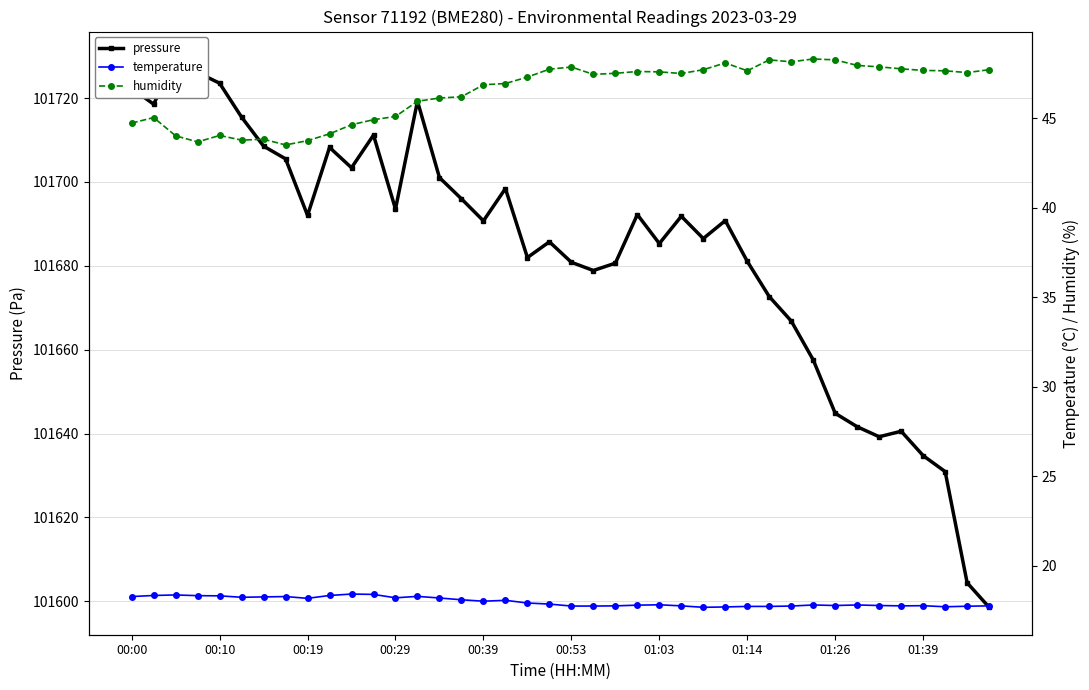

Is this an area chart (filled region under the line)?

No